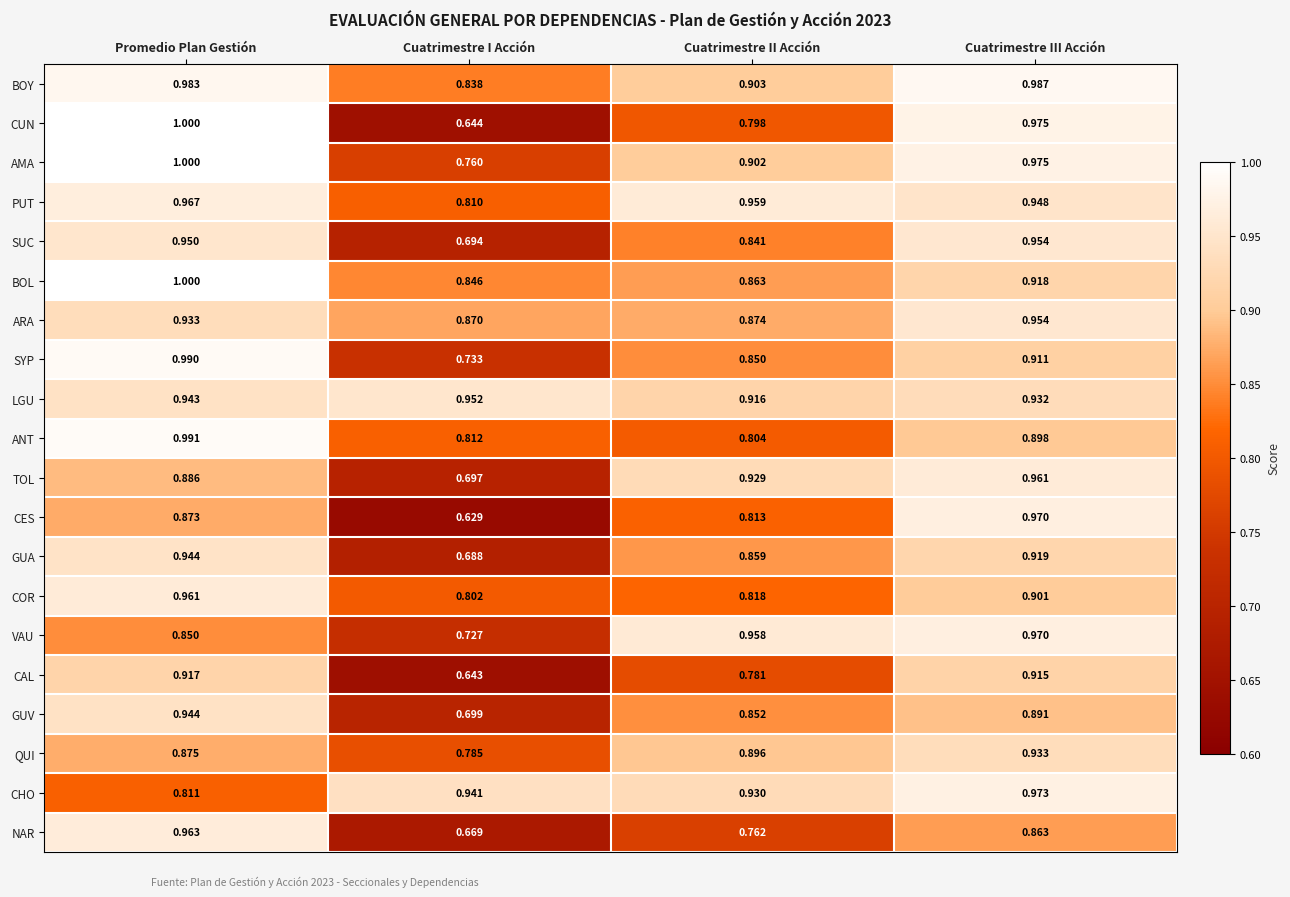

At which category is the sum across all series the highest?

Promedio Plan Gestión